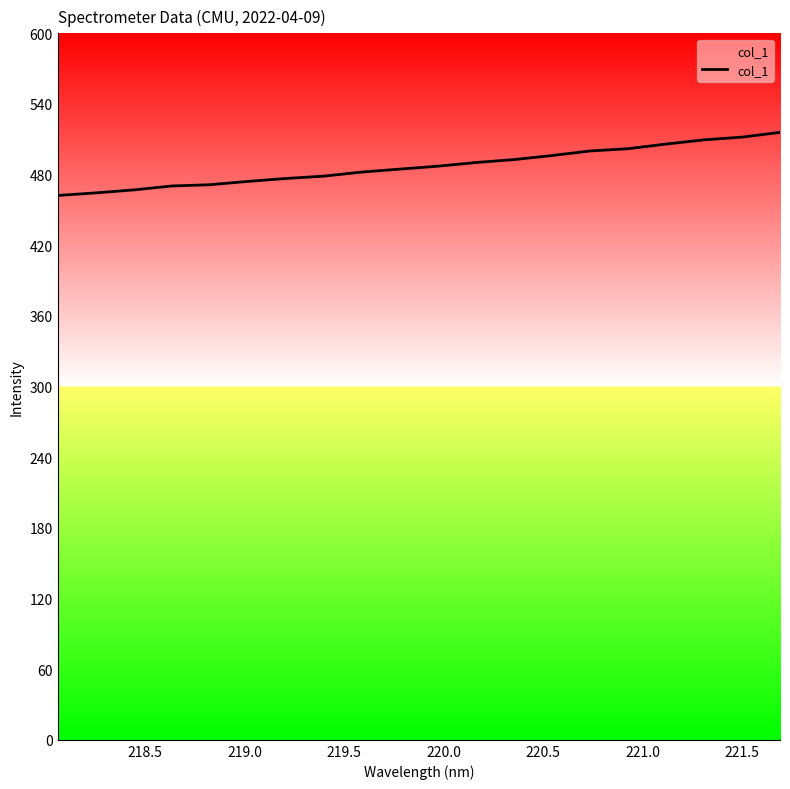

What is the smallest value displayed?

462.3